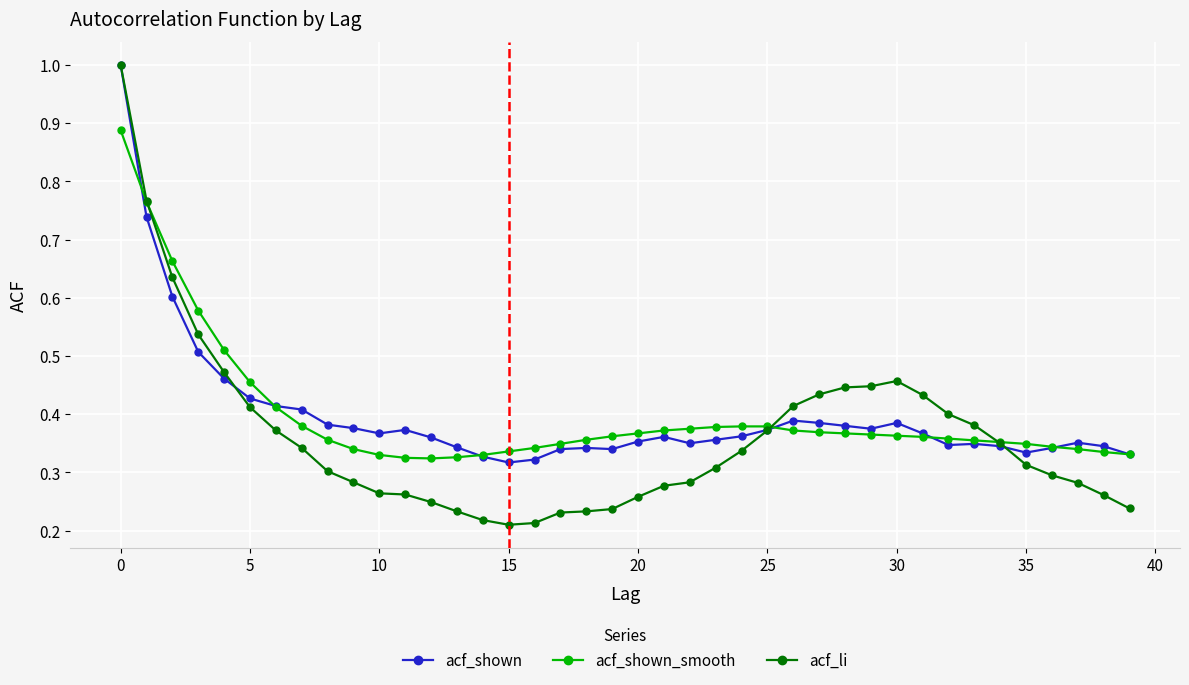

What is the maximum value shown in the chart?

1.0